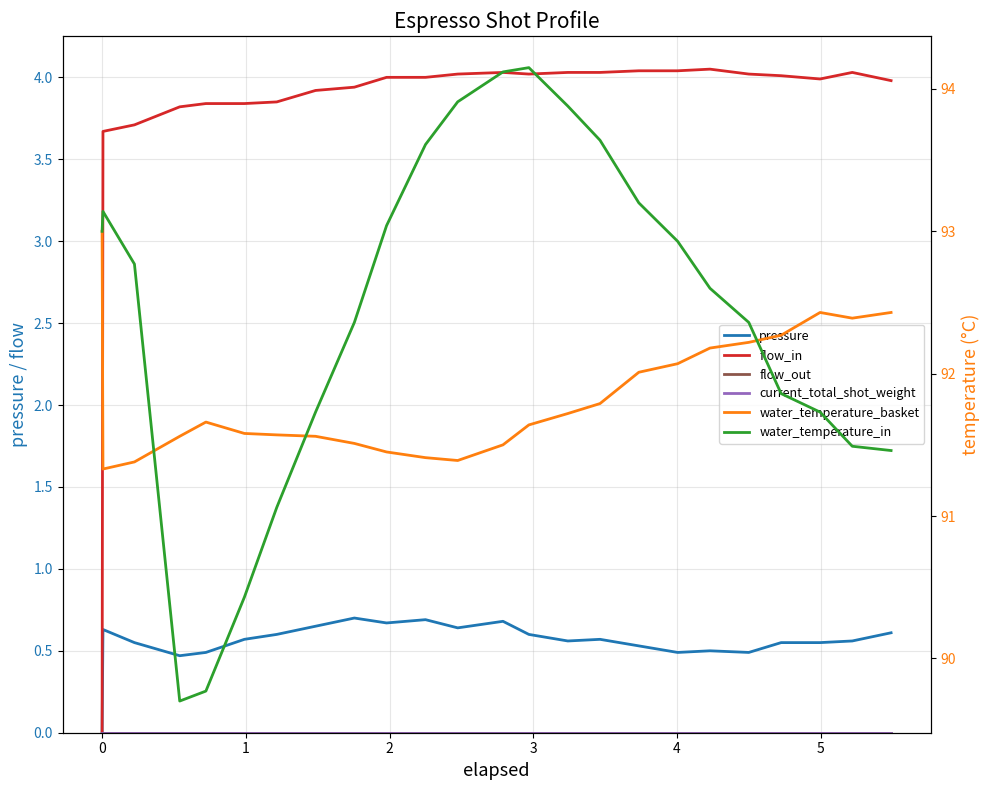

What are all the series names shown in the legend?

pressure, flow_in, flow_out, current_total_shot_weight, water_temperature_basket, water_temperature_in